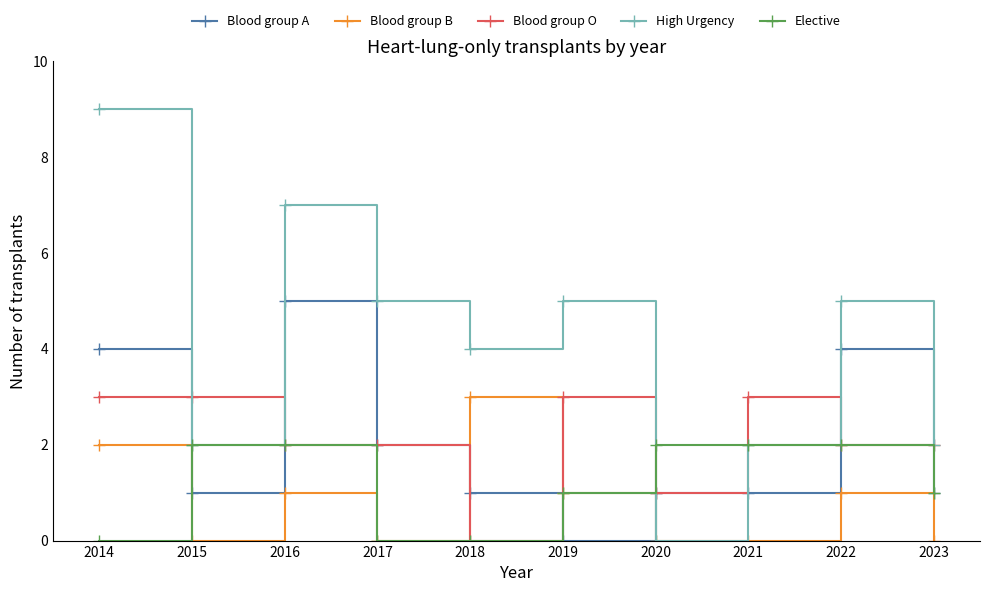

At which category does Blood group A reach its first local peak?

2016